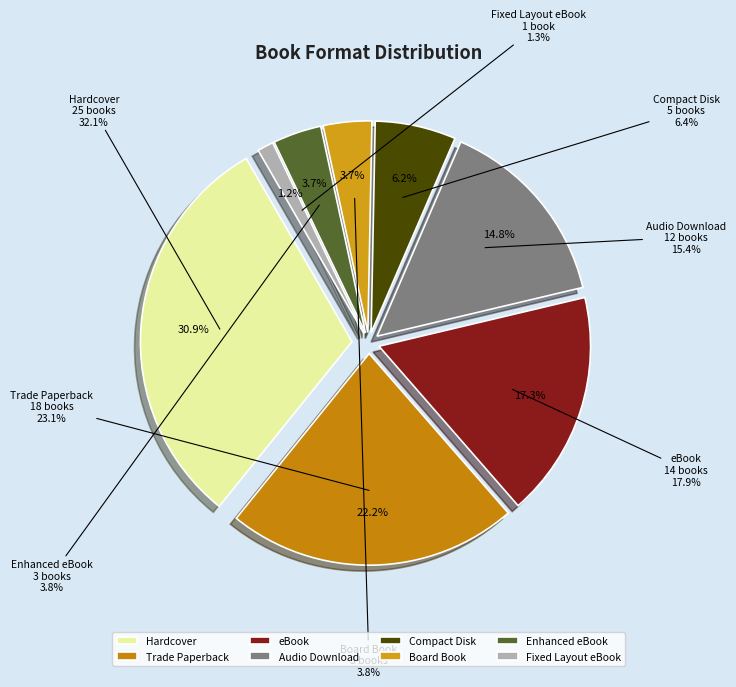

How many slices are in this pie chart?

8